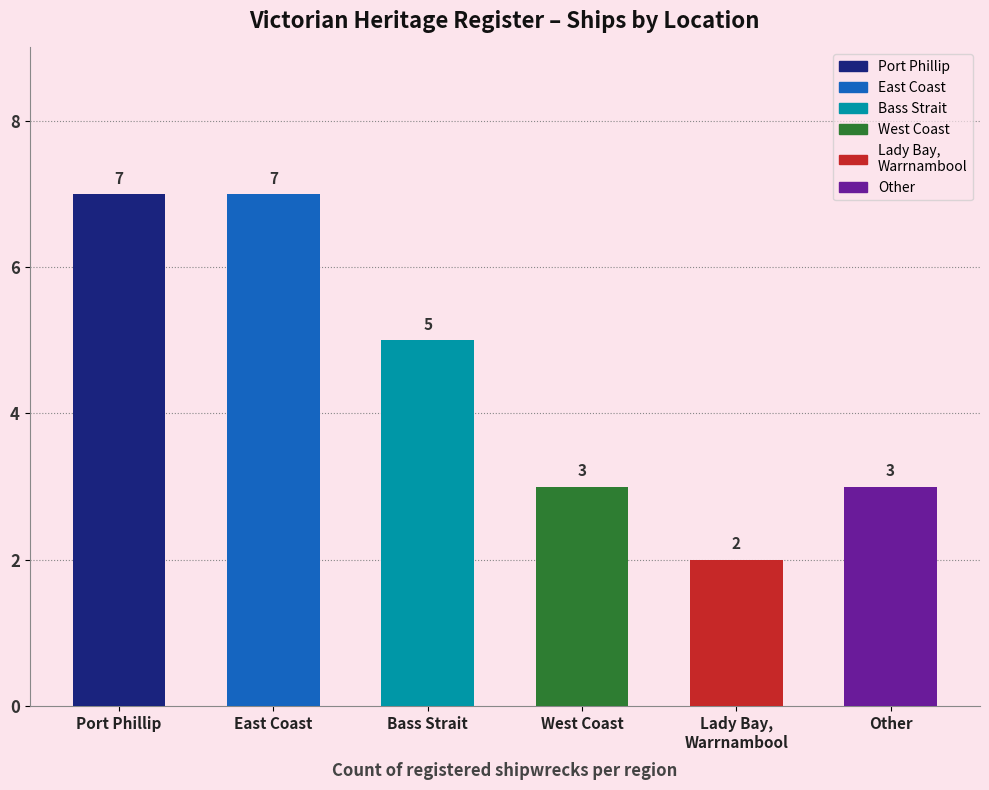

Between West Coast and East Coast, which is larger?

East Coast